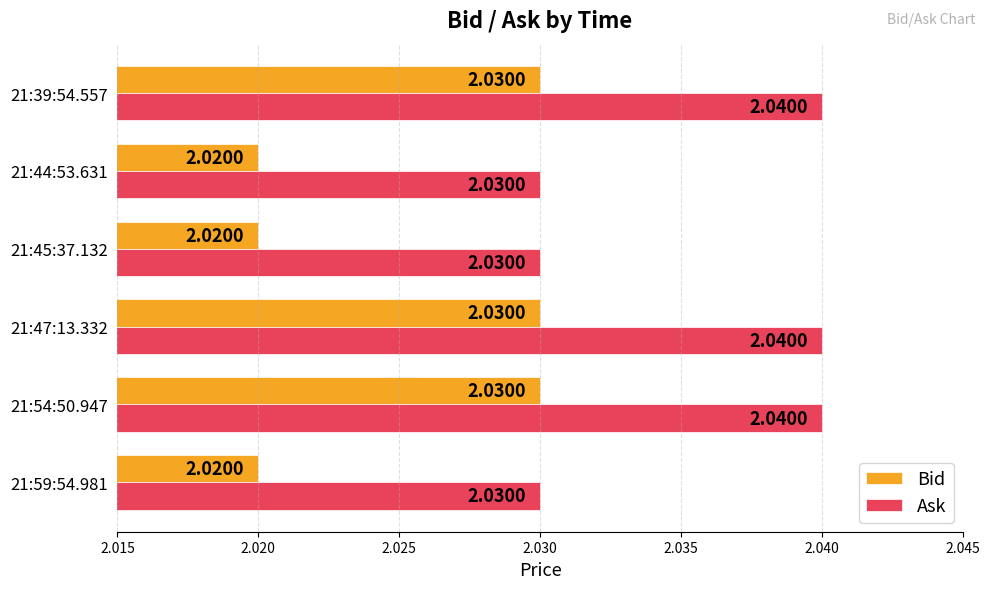

Is the value of Ask at 21:54:50.947 greater than the value of Bid at 21:59:54.981?

Yes